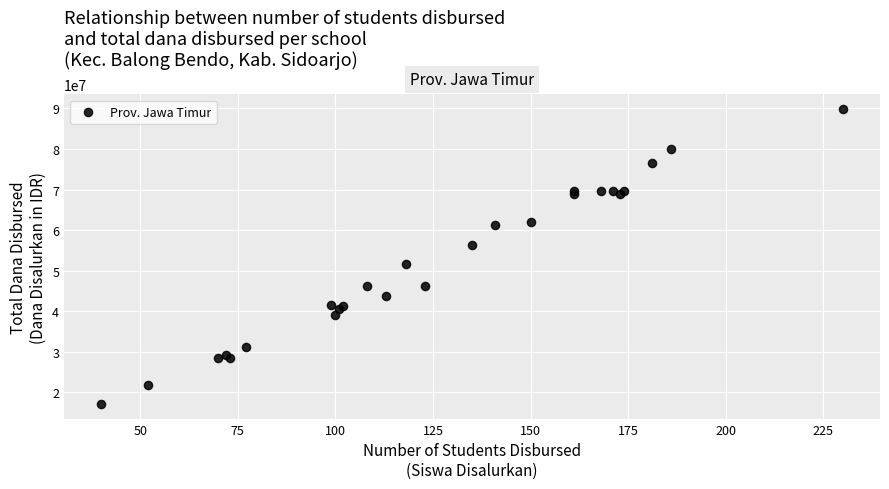

What Y value in the scatter plot is closest to 53437500?

51525000